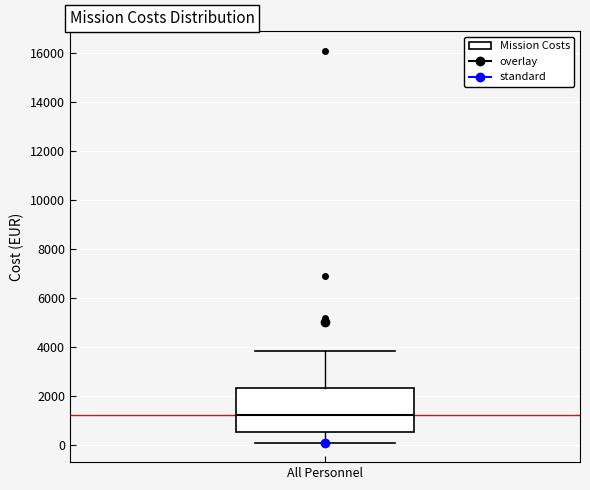

Where does the lower whisker of the box for All Personnel end on the y-axis? The values are not printed on the chart, so give them approximately, as read against the axis.

0